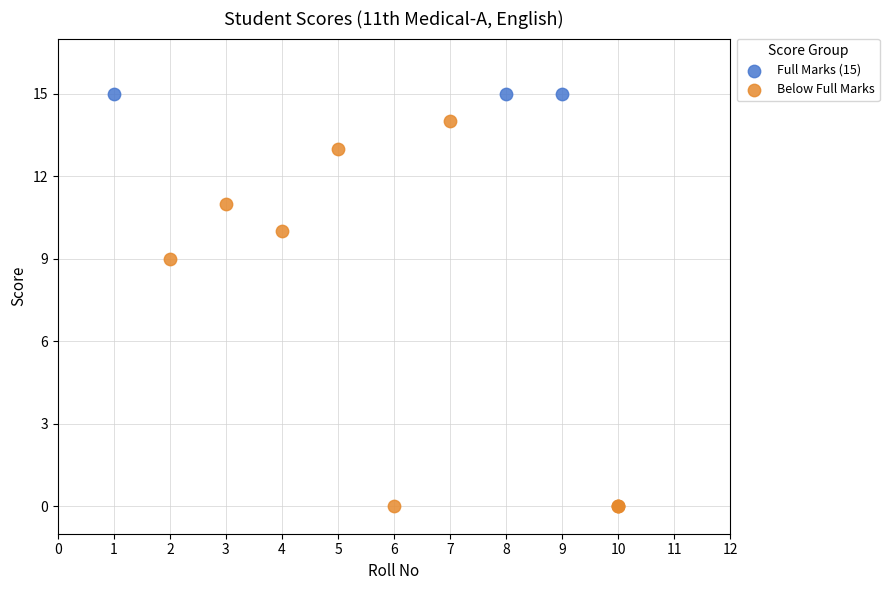

Which series reaches the maximum Y coordinate?

Full Marks (15)